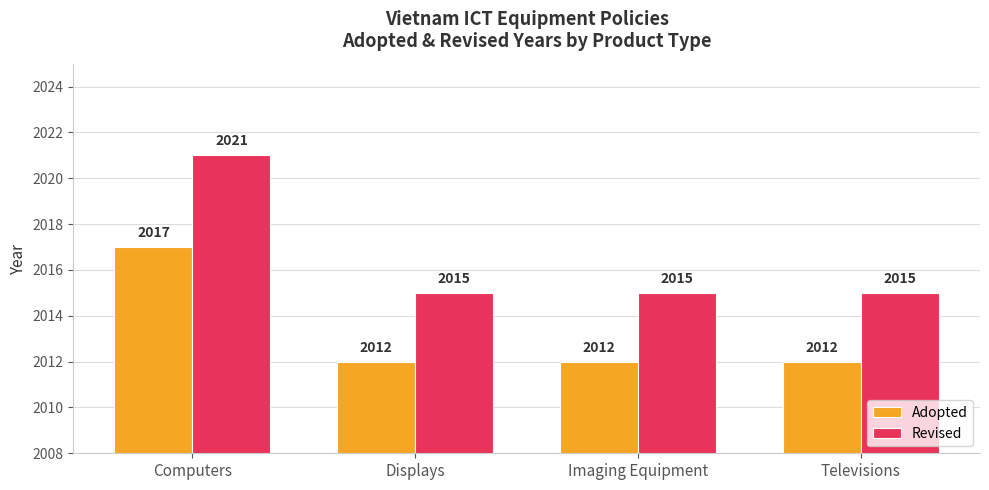

What is the sum of all Revised values?

8066